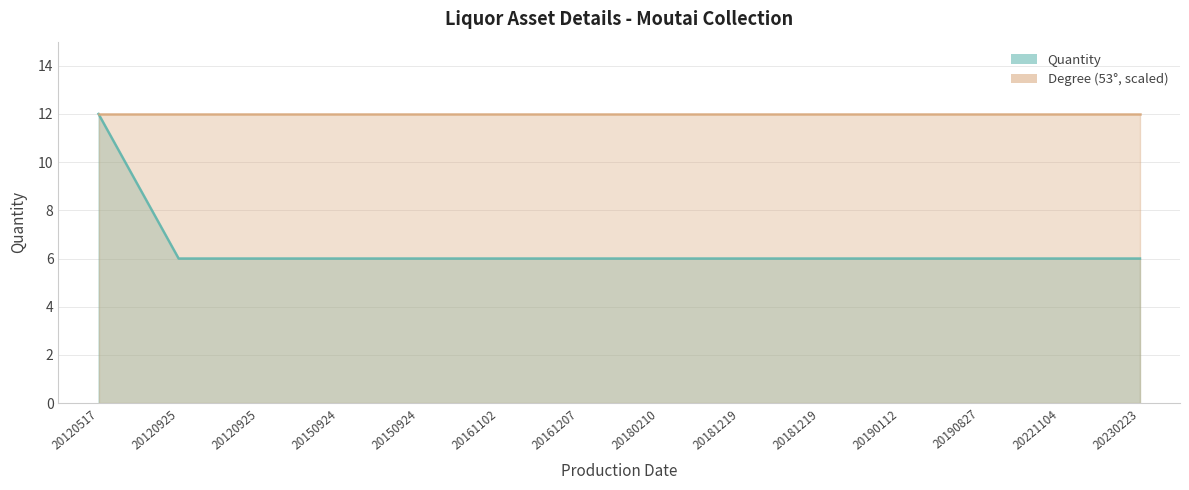

Does the chart have visible grid lines?

Yes